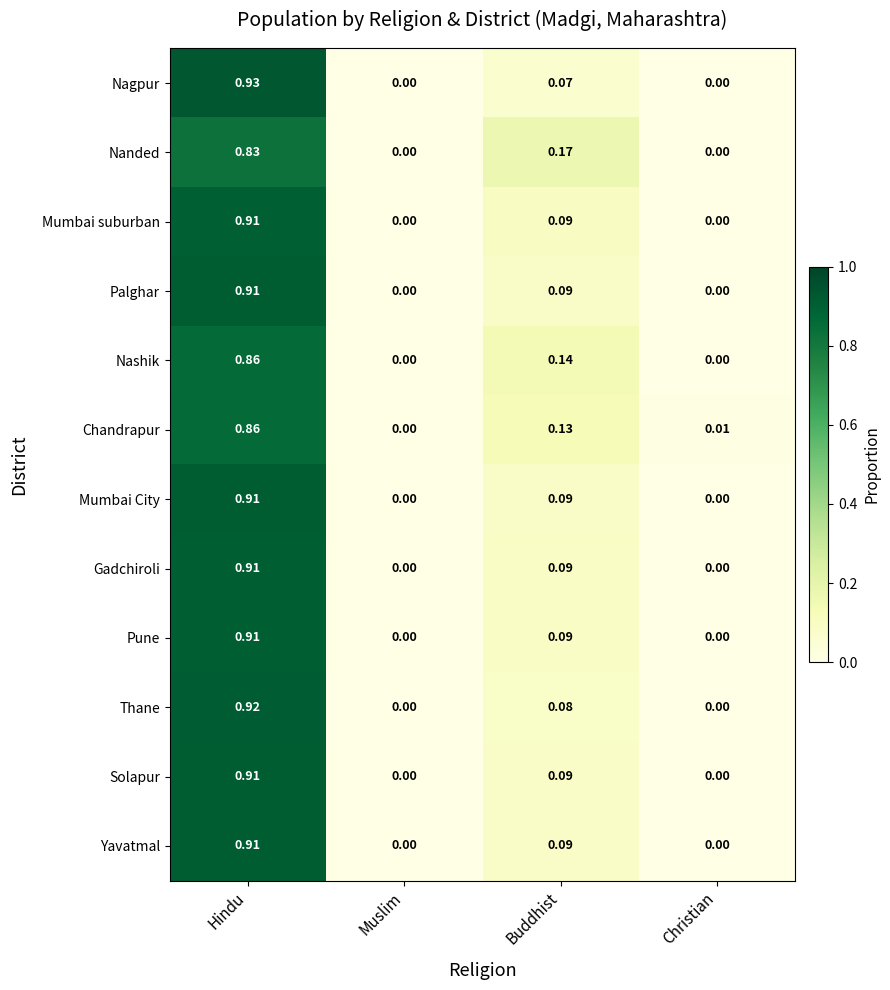

Is the value of Gadchiroli at Hindu greater than the value of Pune at Buddhist?

Yes